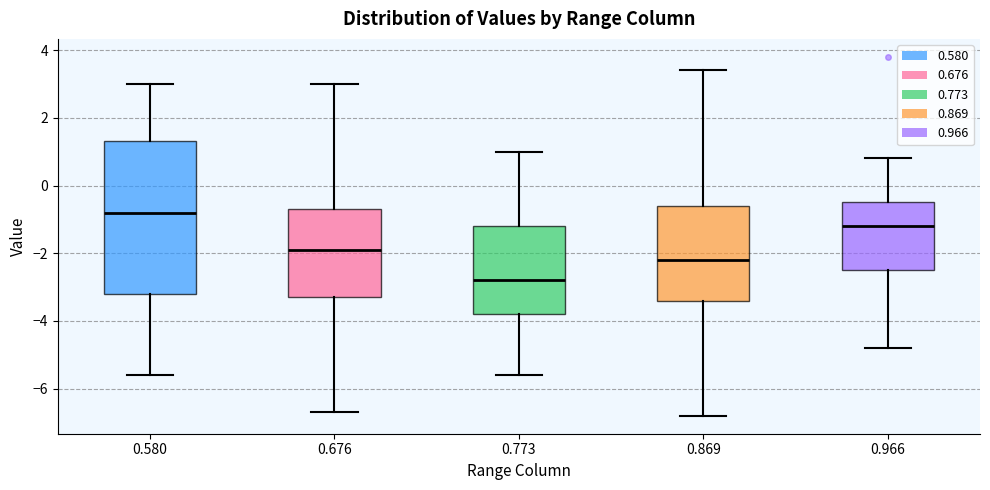

Which box's median line is the highest?

0.580